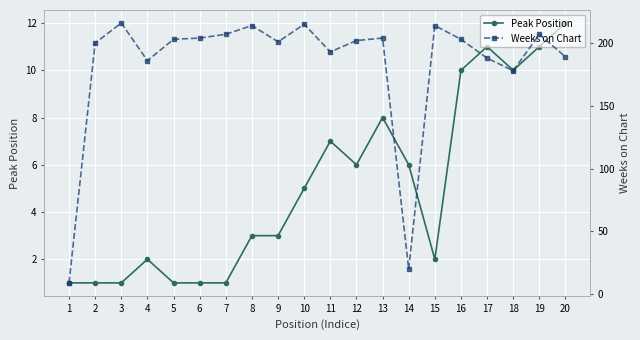

At which category is the sum across all series the highest?

10